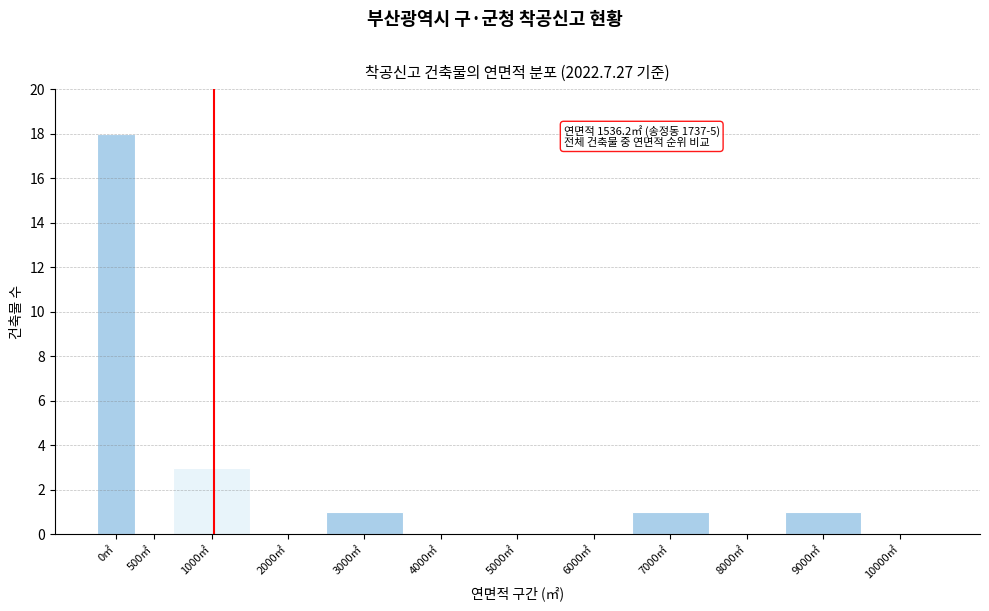

Reading left to right, transcribe all the data shown in this chart.

0㎡=18	500㎡=0	1000㎡=3	2000㎡=0	3000㎡=1	4000㎡=0	5000㎡=0	6000㎡=0	7000㎡=1	8000㎡=0	9000㎡=1	10000㎡=0